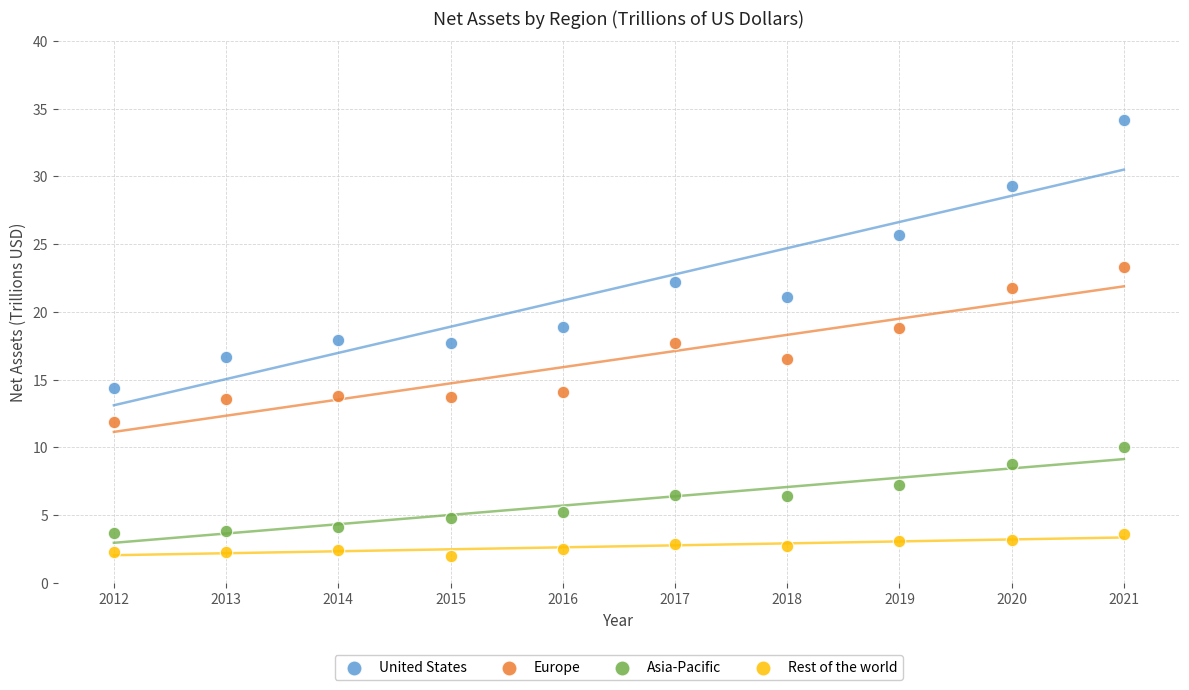

What are all the series names shown in the legend?

United States, Europe, Asia-Pacific, Rest of the world